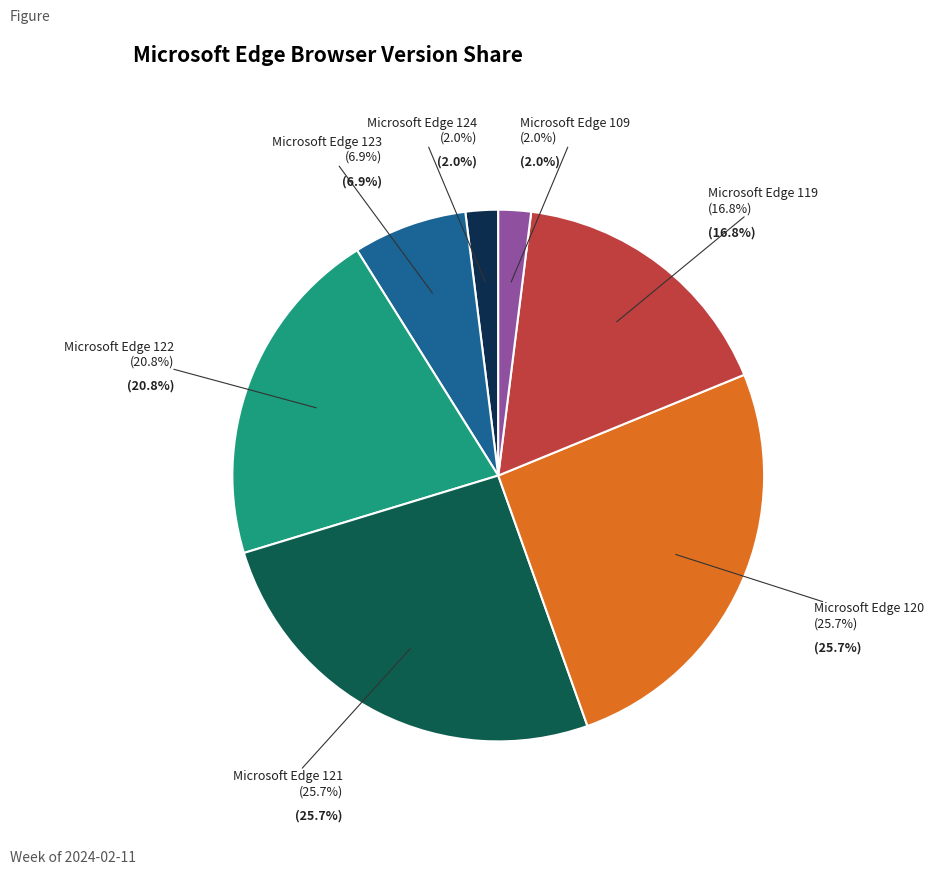

What is the total percentage of Microsoft Edge 123 and Microsoft Edge 122?

27.7%